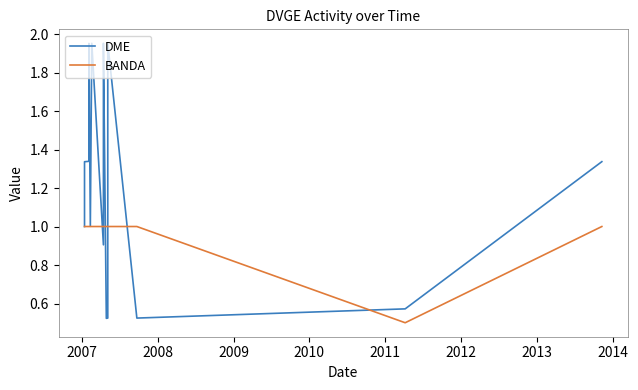

True or false: BANDA and DME cross at least once.

True